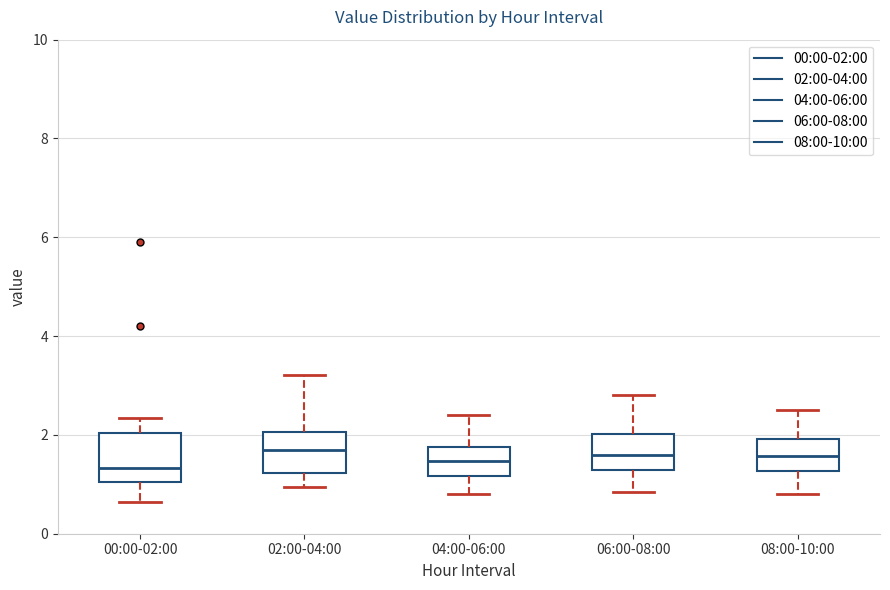

Reading left to right, transcribe this box plot: for each box, give where its median line is, the range the box spans, and where its two whiskers end, as read against the y-axis. The values are not printed on the chart, so give them approximately, as read against the axis.

00:00-02:00: median 1.4, box 1.0 to 2.0, whiskers 0.6 to 2.4
02:00-04:00: median 1.8, box 1.2 to 2.0, whiskers 1.0 to 3.2
04:00-06:00: median 1.4, box 1.2 to 1.8, whiskers 0.8 to 2.4
06:00-08:00: median 1.6, box 1.2 to 2.0, whiskers 0.8 to 2.8
08:00-10:00: median 1.6, box 1.2 to 2.0, whiskers 0.8 to 2.6